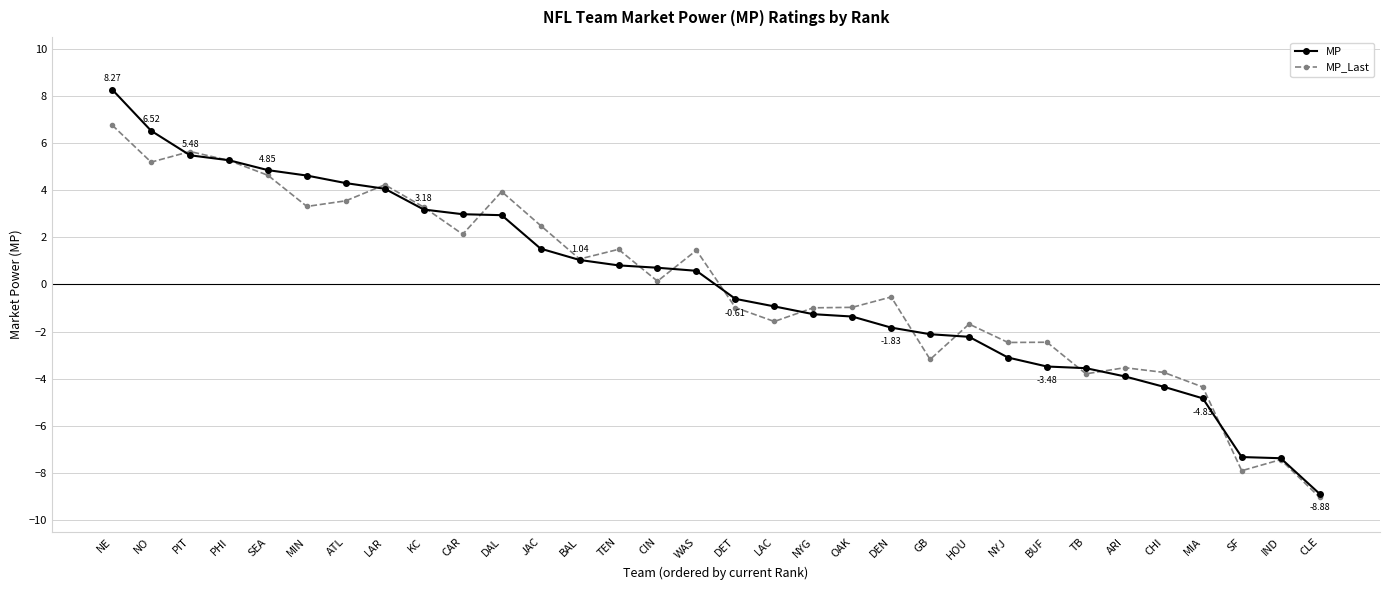

What is the sum of the MP_Last values at JAC and LAC?

0.9